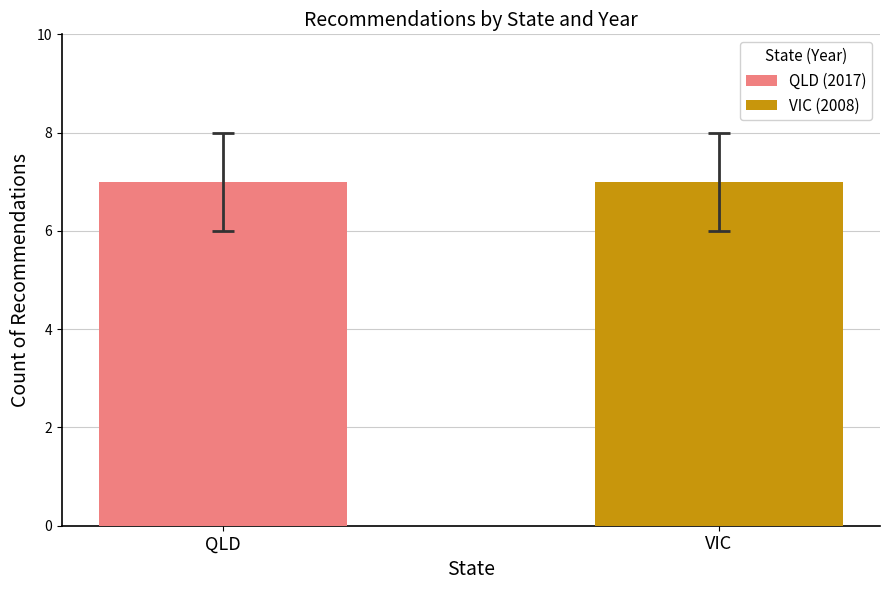

At which category is the sum across all series the highest?

QLD